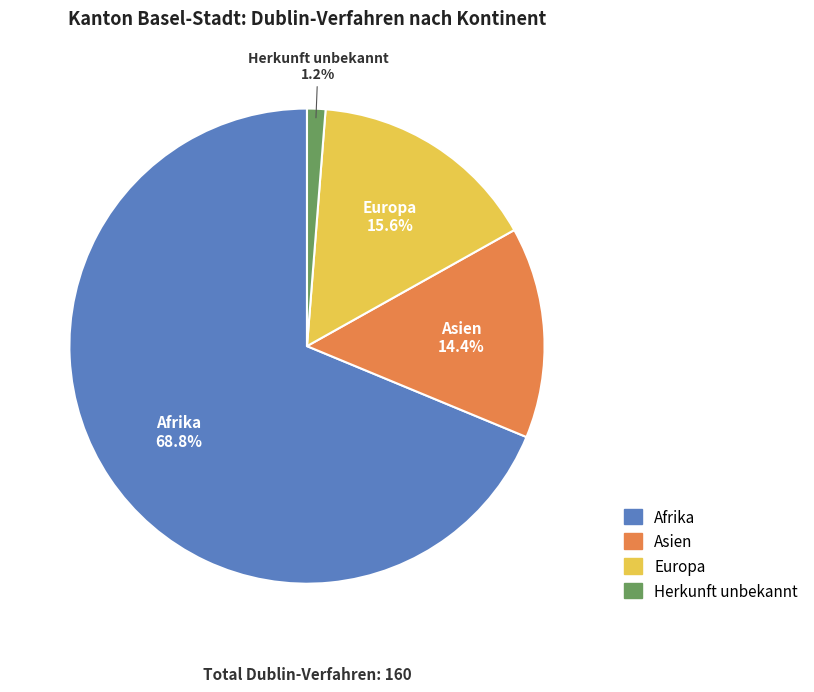

Which slice is the smallest?

Herkunft unbekannt